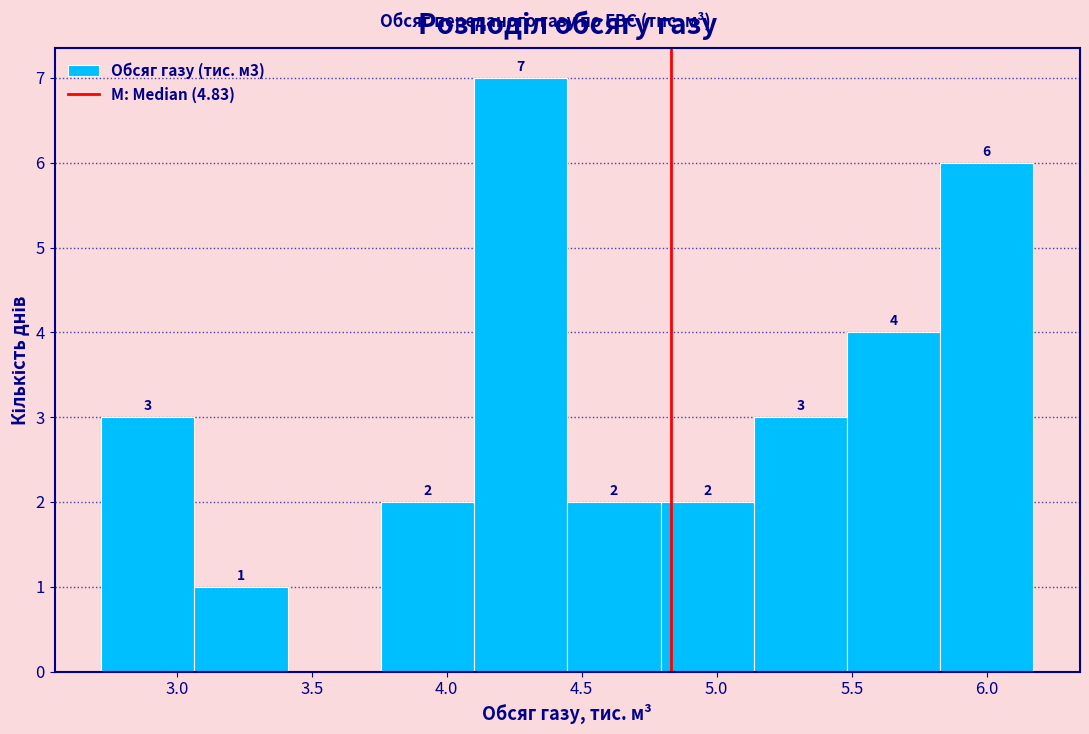

Over which range of the x-axis is the bar tallest?

4.10 to 4.45